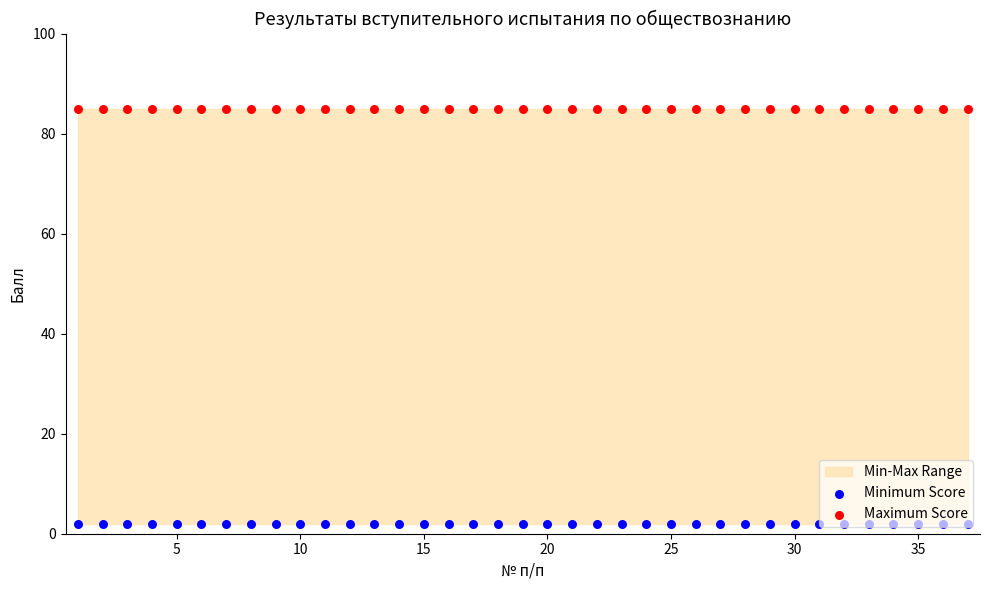

What is the total value across all series at 35?

87